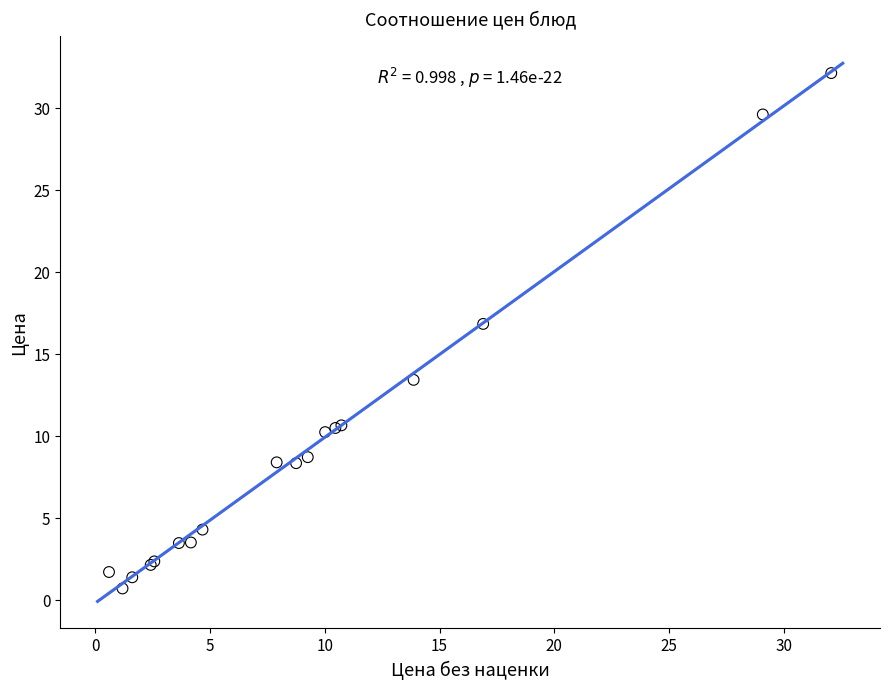

What Y value in the scatter plot is closest to 16?

16.9